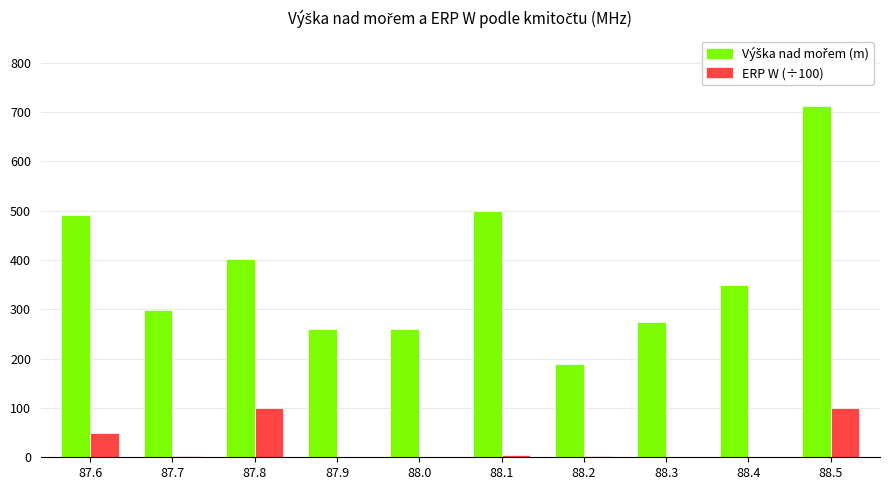

What is the total value across all series at 87.8?

502.0